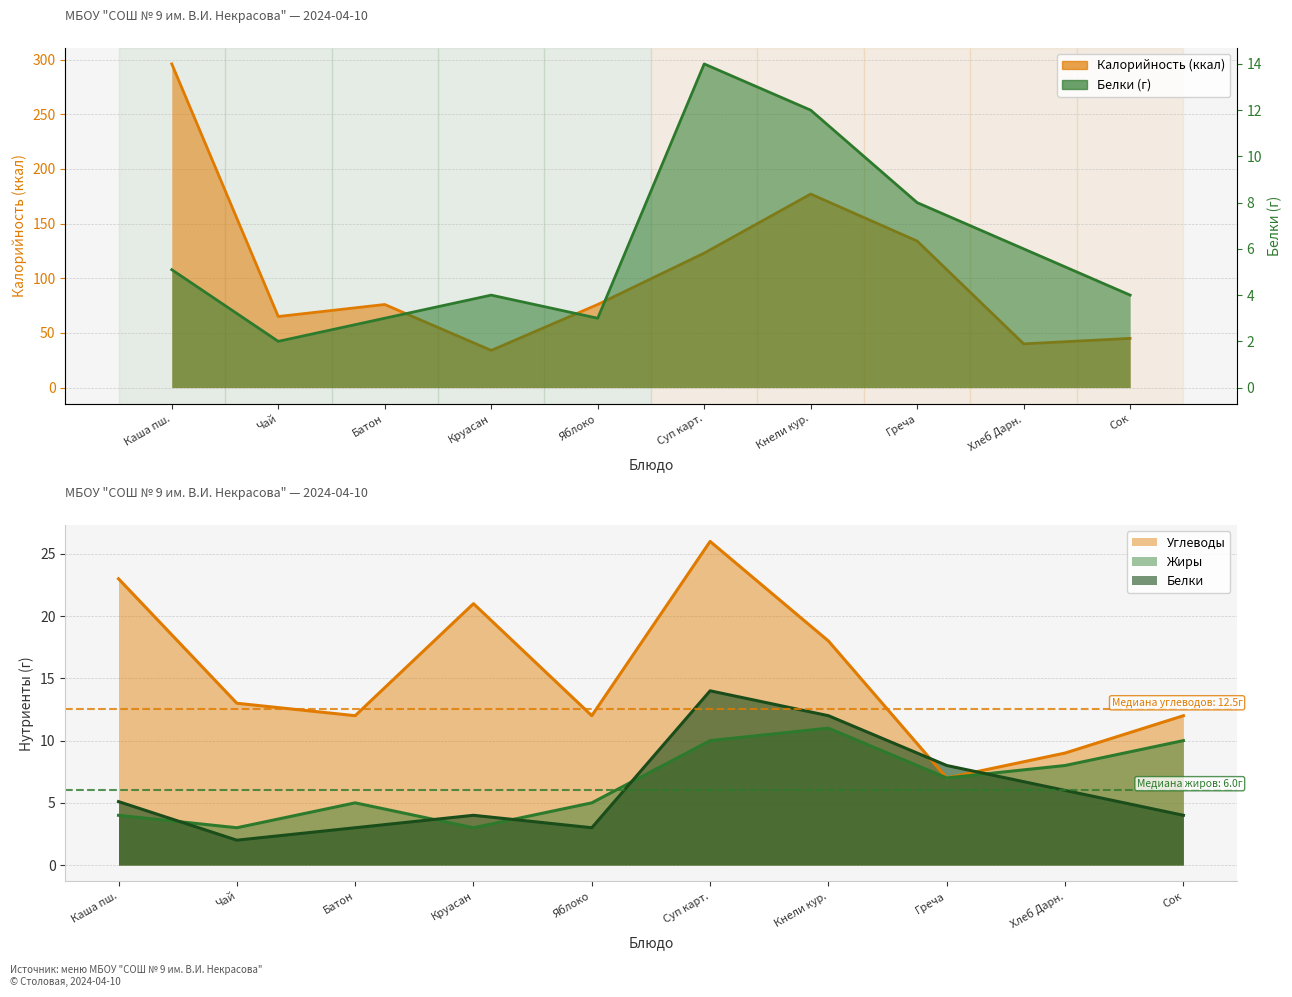

What is the total value across all series at Кнели кур.?

218.0